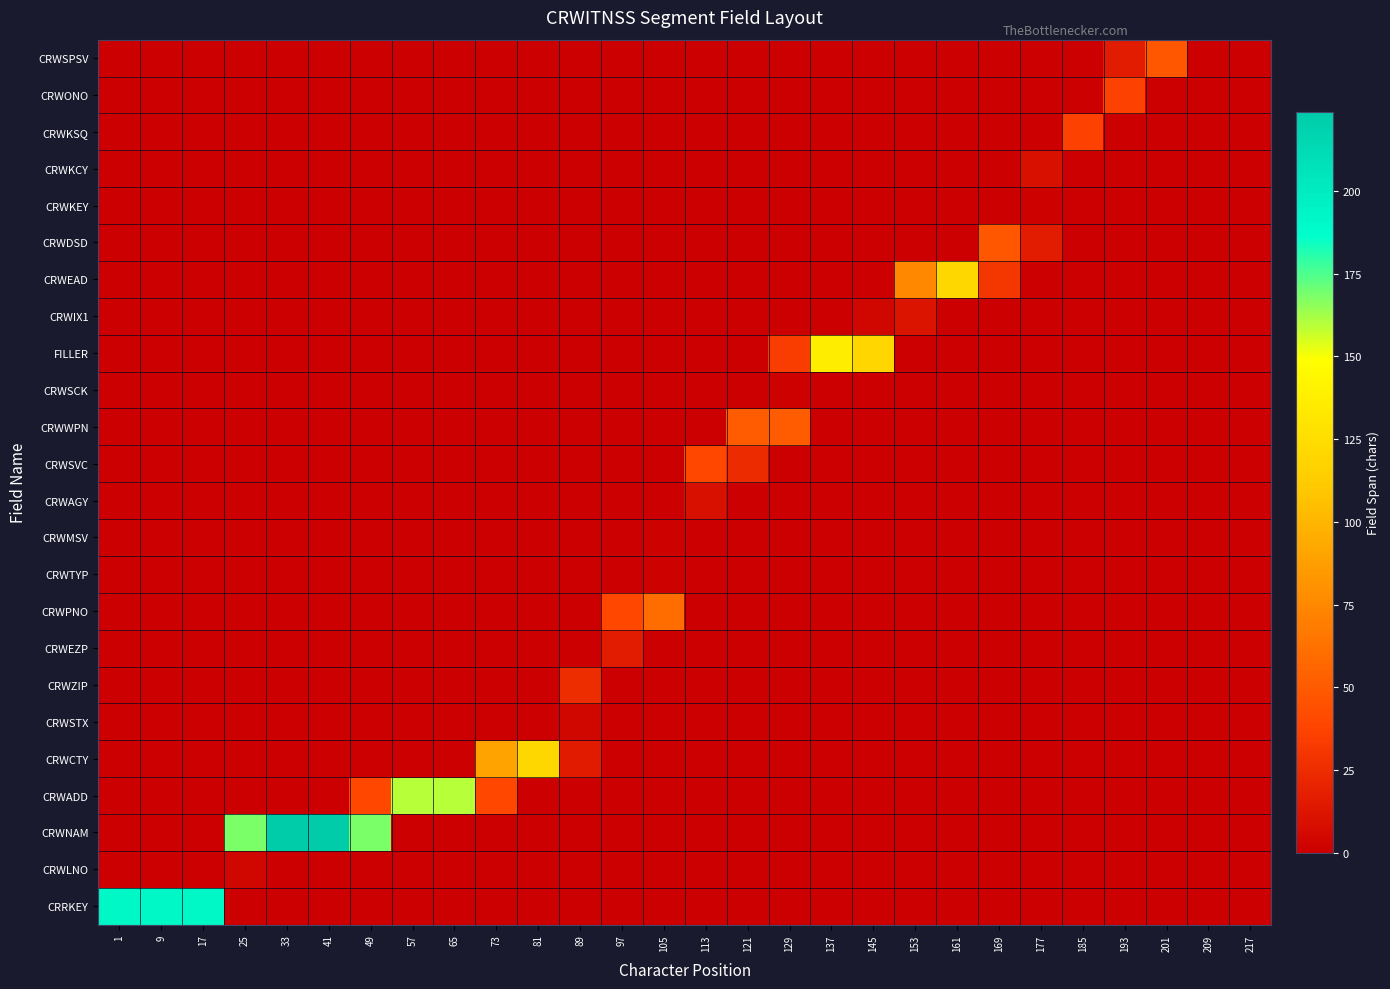

What is the difference between the highest and lowest values at 73?

90